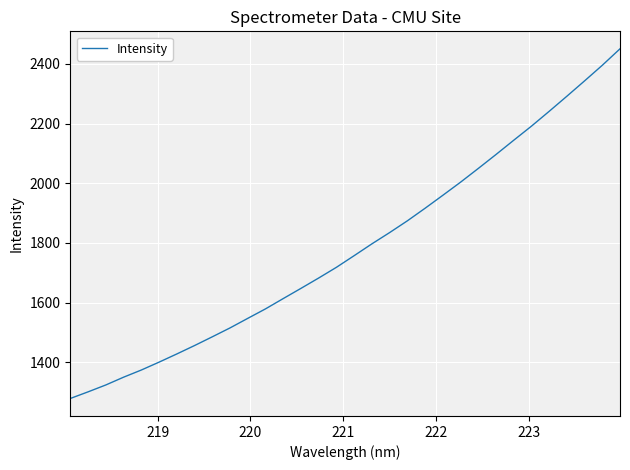

What is the minimum value shown in the chart?

1278.2